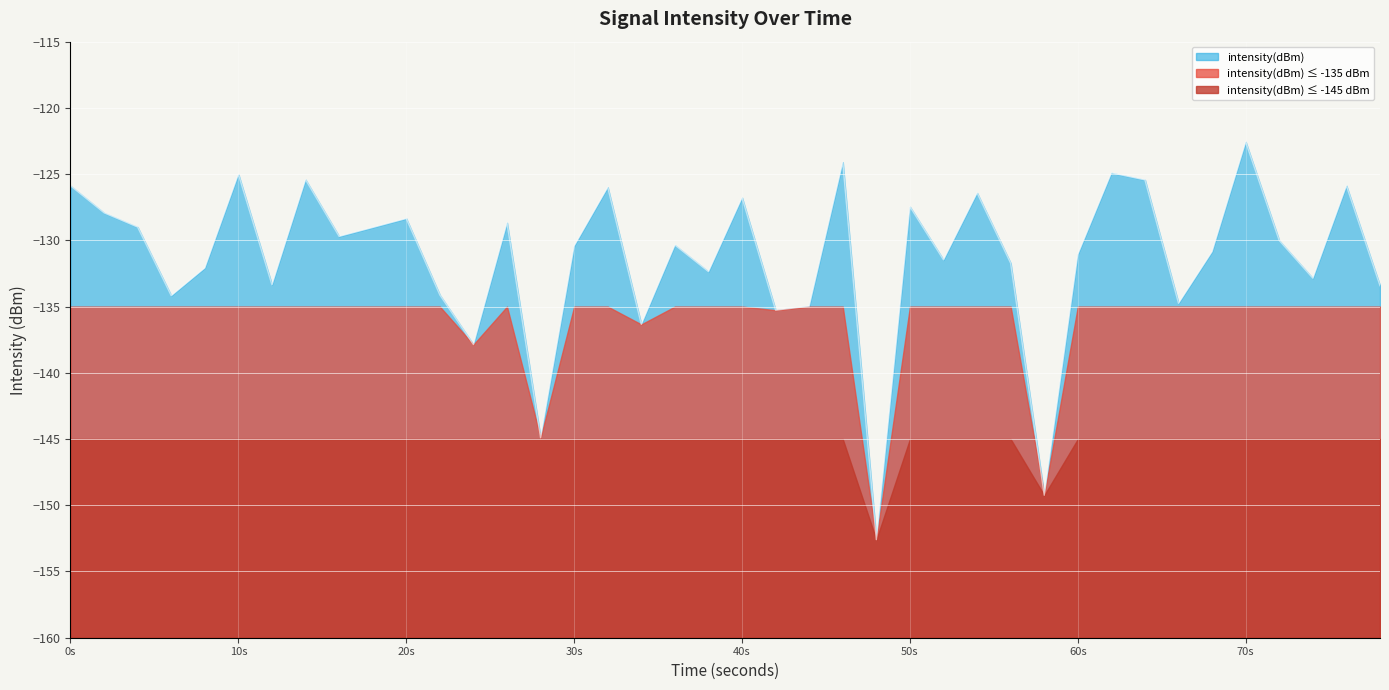

What is the minimum value shown in the chart?

-152.6